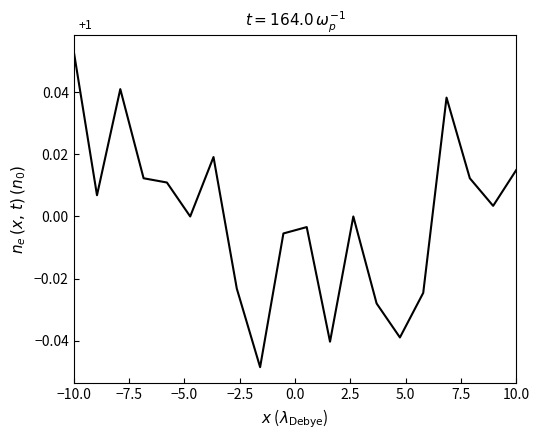

At which category does the chart reach its peak across all series?

−10.0